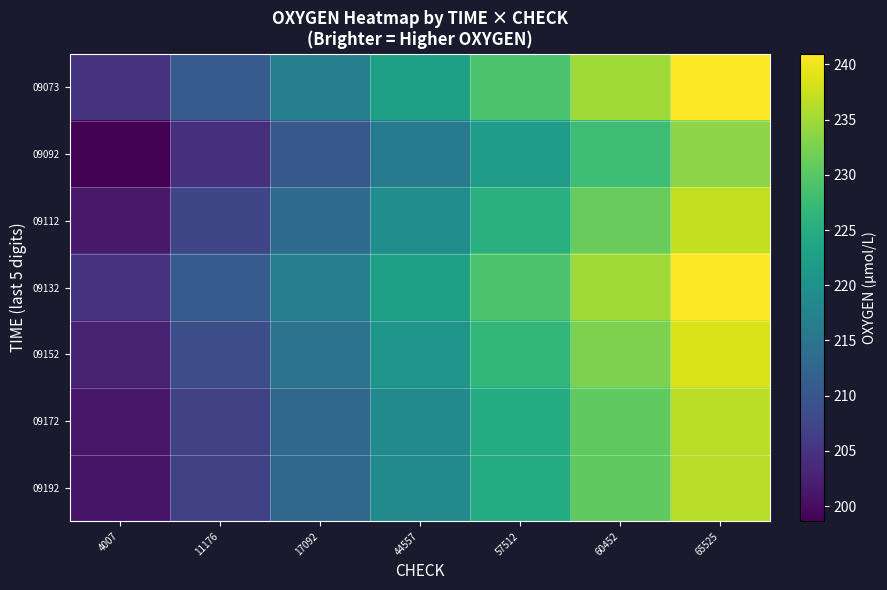

Rank the series by their maximum value, from highest to lowest.

09132, 09073, 09152, 09112, 09172, 09192, 09092